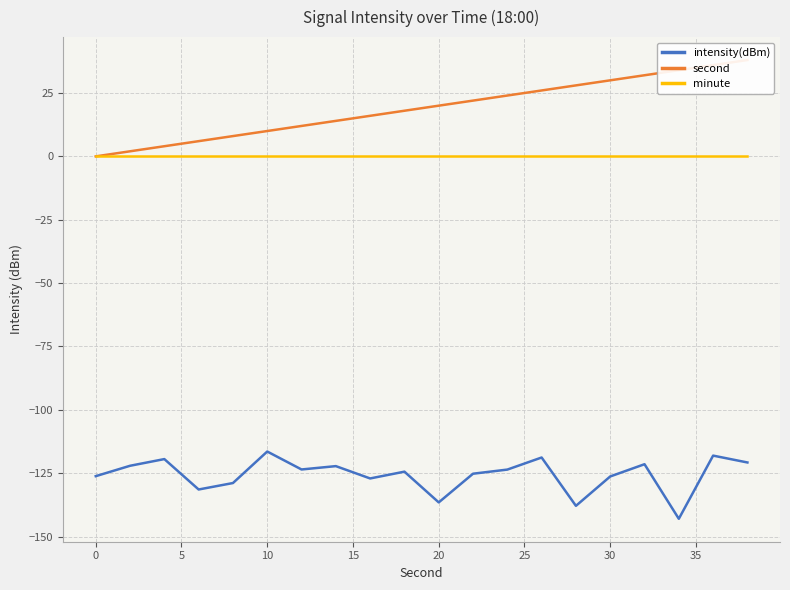

The value of minute at 20 is 0.0. True or false?

True